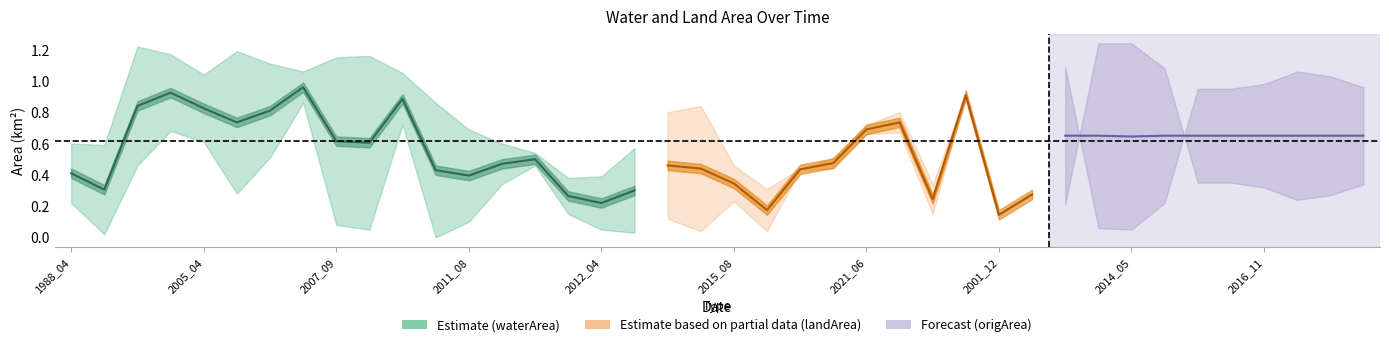

Does the chart display data point markers on the line(s)?

No